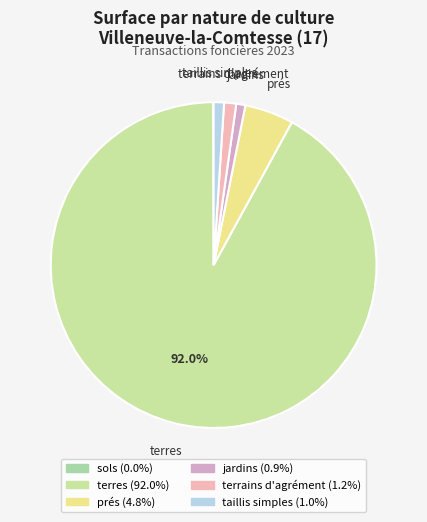

What is the change in value from prés to terrains d'agrément?

-7342